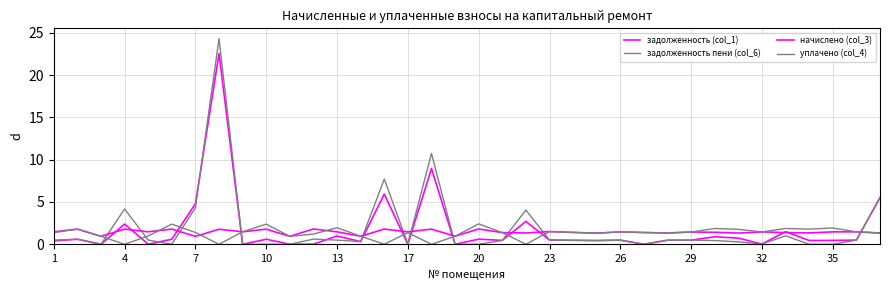

At how many categories does at least one series exceed 7?

3